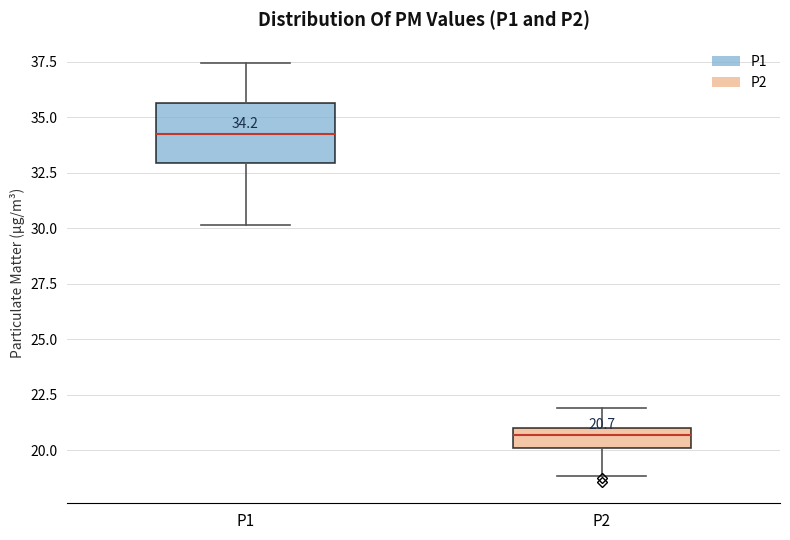

Which box's median line is the lowest?

P2